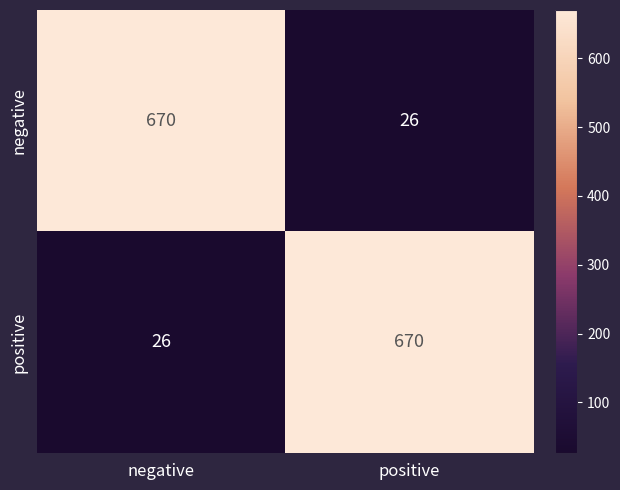

At how many categories does at least one series exceed 597?

2